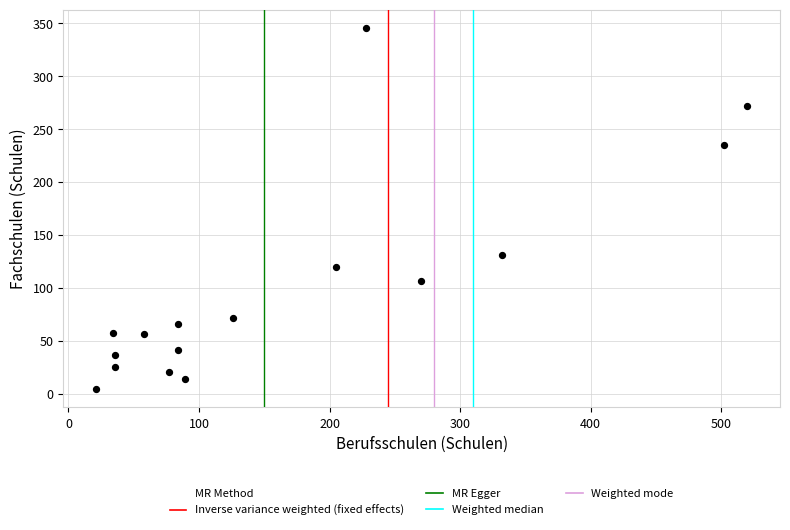

What Y value in the scatter plot is closest to 175?

131